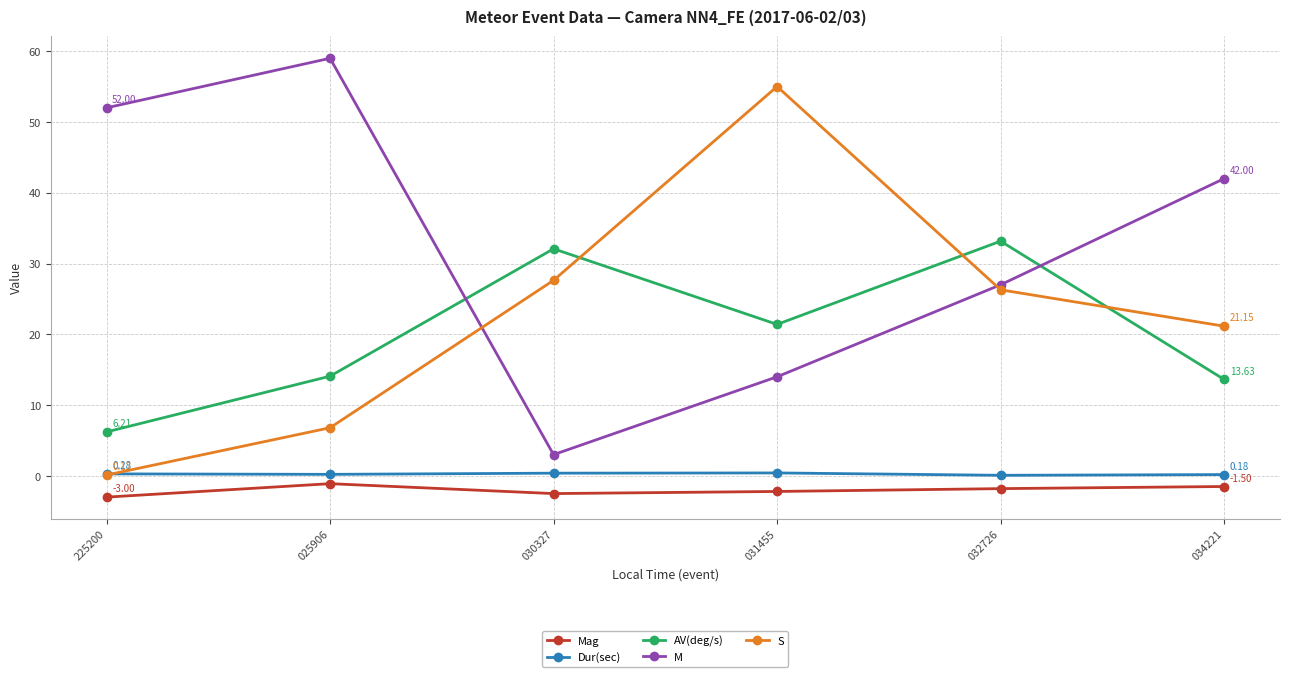

What position from the right is 031455?

3